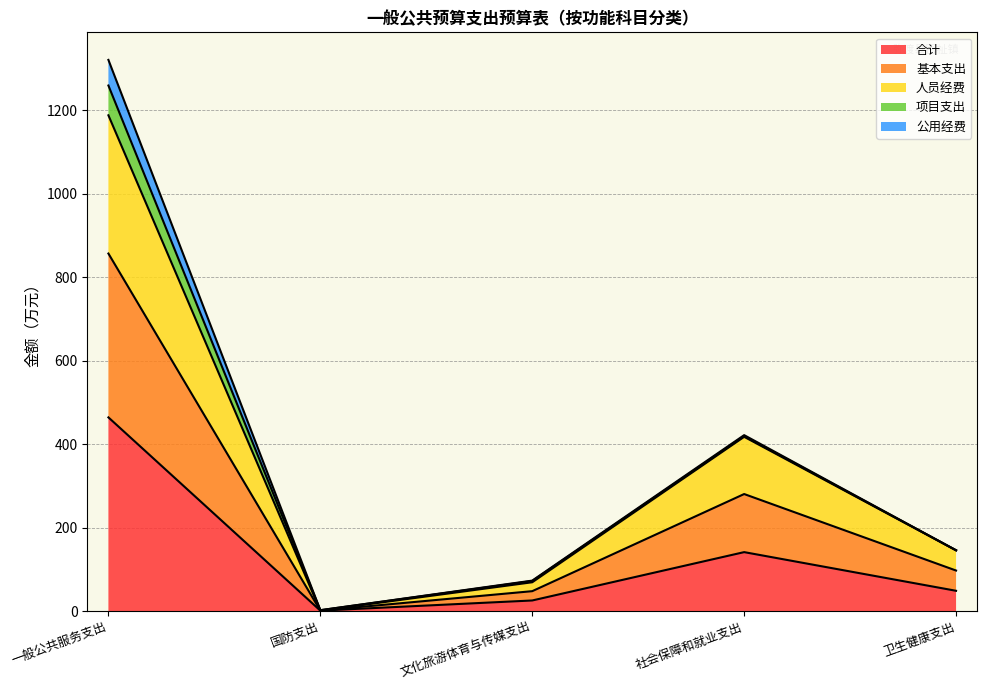

What is the value of the 人员经费 point at the 5th from the left?

145.5